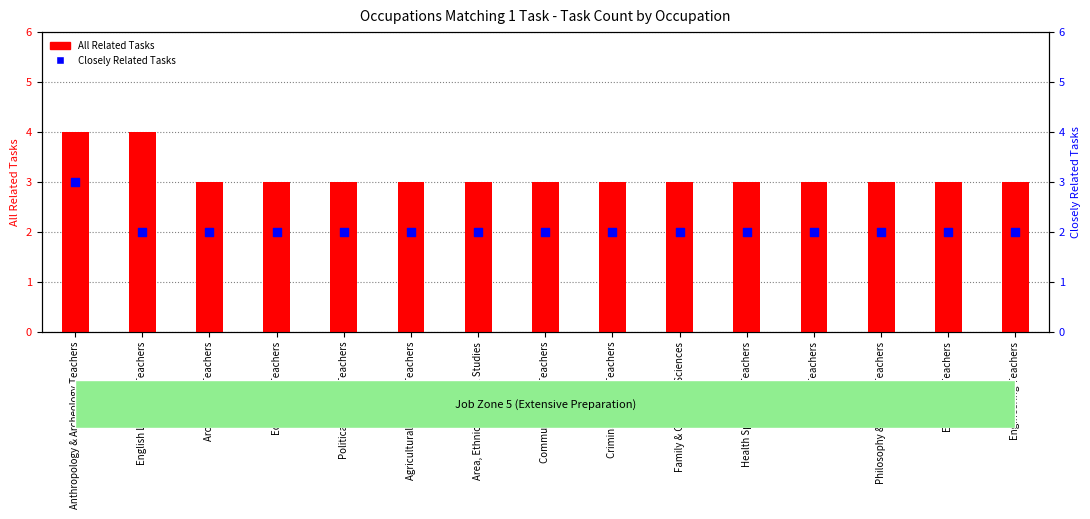

At which category is the sum across all series the highest?

Anthropology & Archeology Teachers